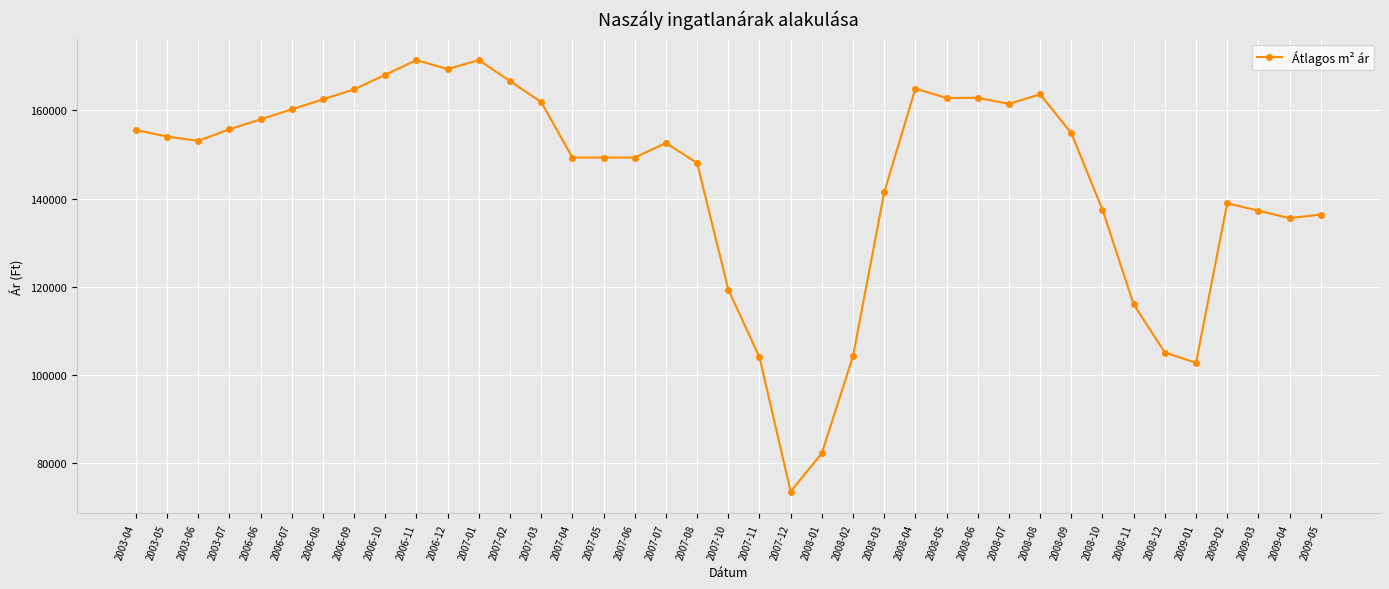

Which label corresponds to the smallest value in the chart?

2007-12